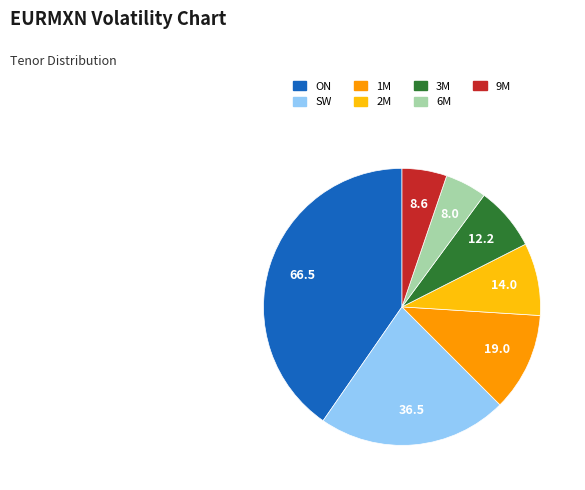

Which category has the biggest portion of the pie?

ON